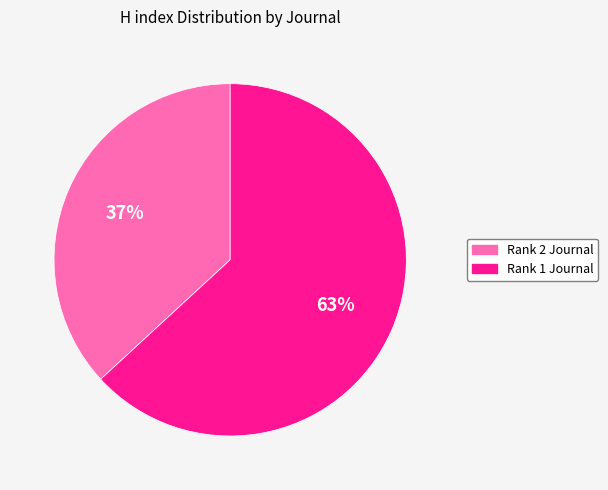

Which has a higher value, Rank 2 Journal or Rank 1 Journal?

Rank 1 Journal